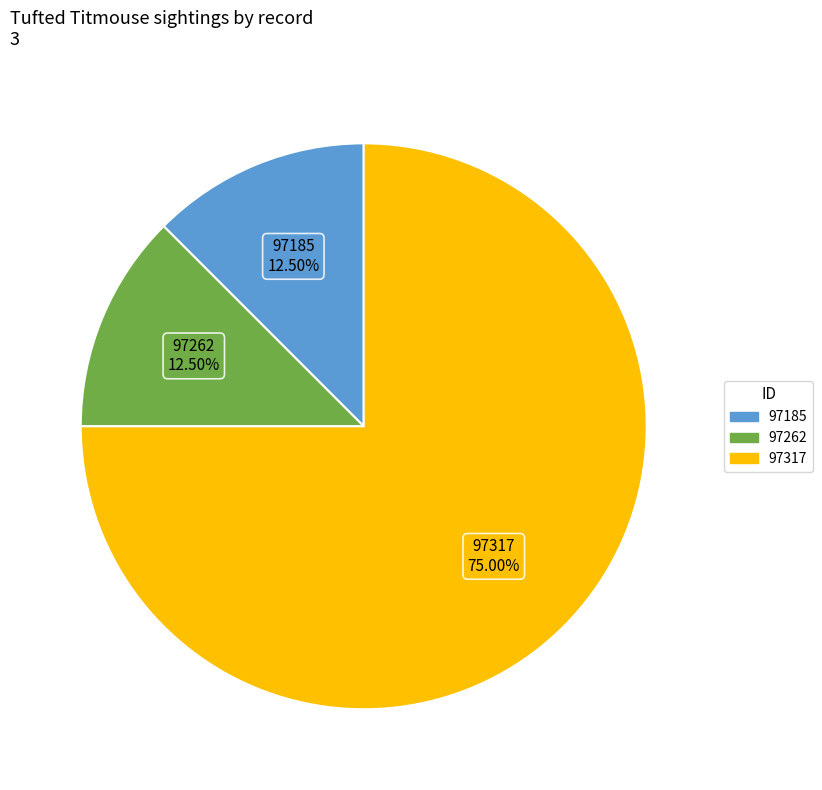

What is the majority slice?

97317